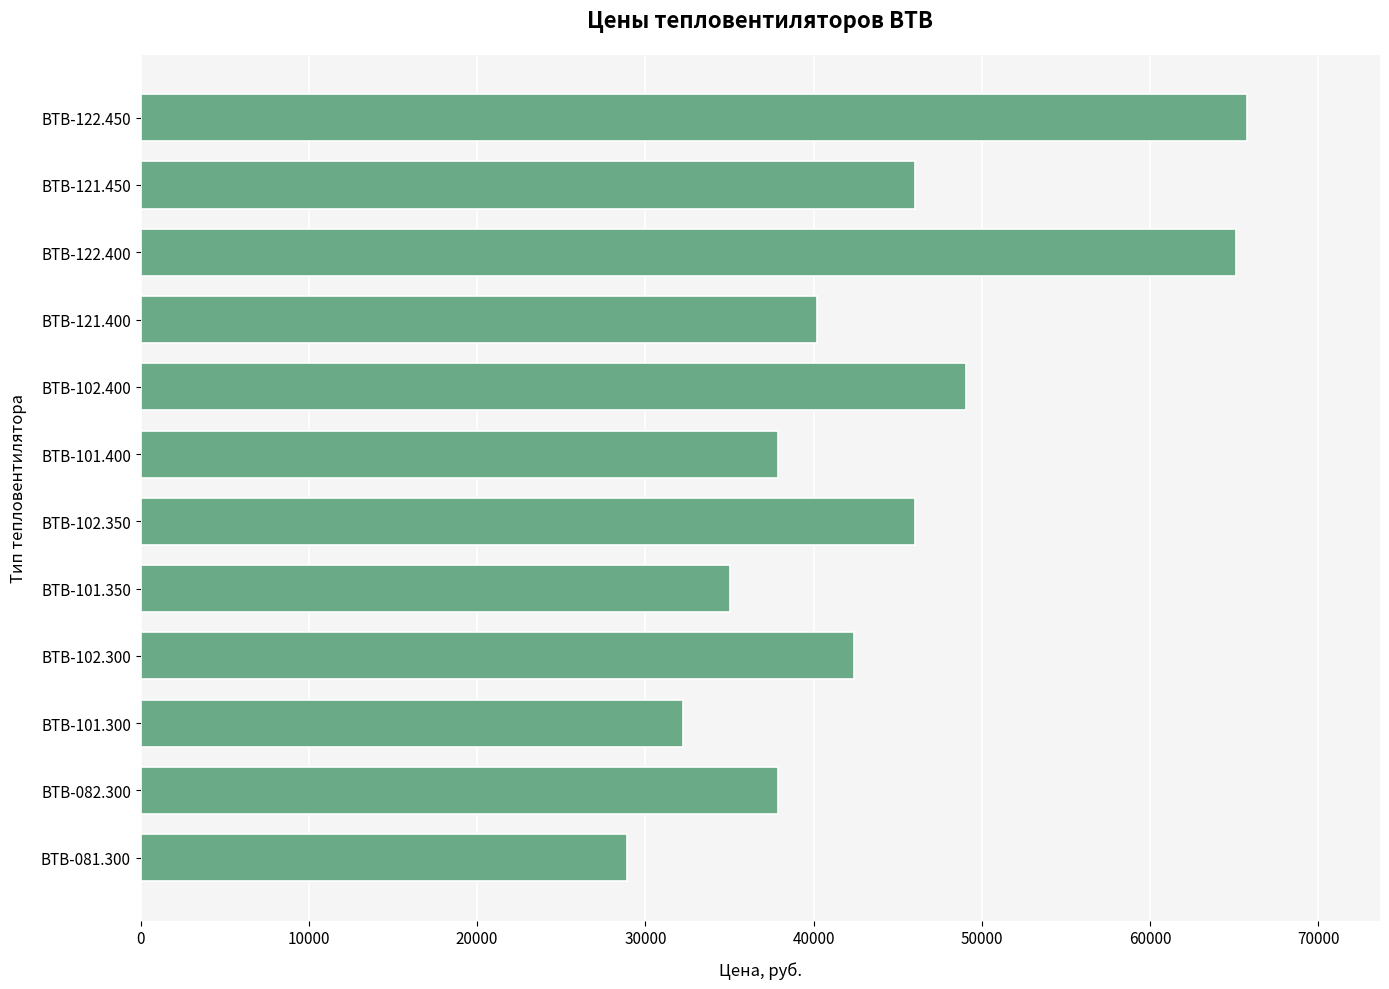

What is the smallest value displayed?

28926.5